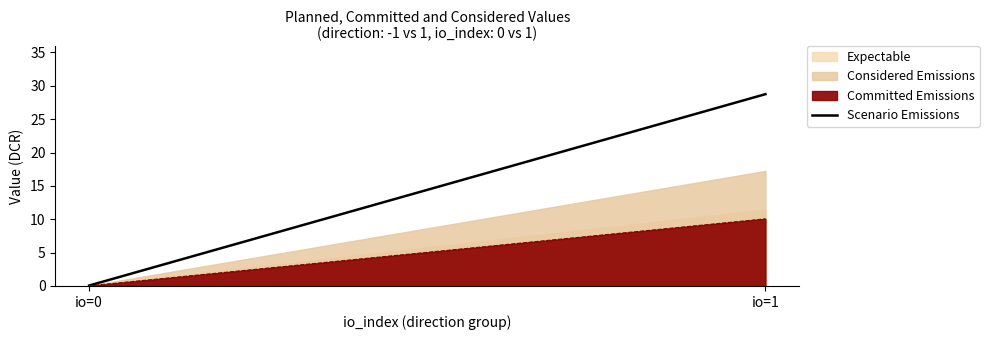

The value at io=1 is 28.8. True or false?

True